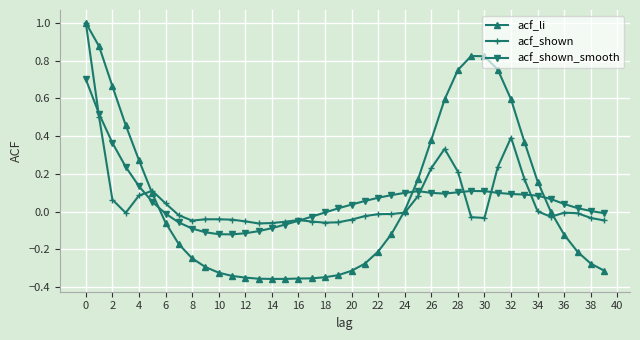

True or false: acf_shown has more than 2 points higher than both neighbors.

True